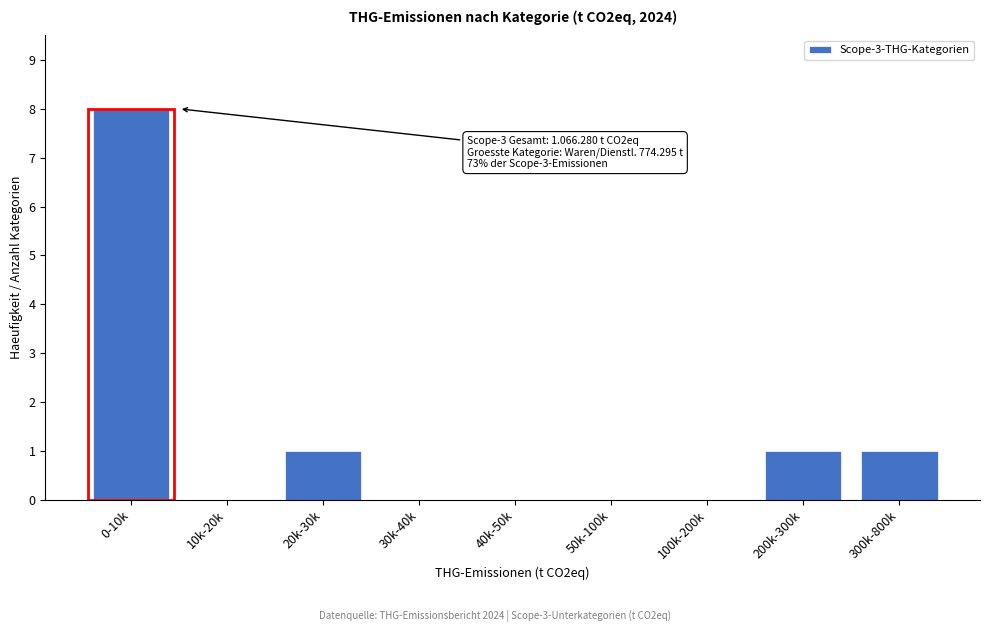

Reading left to right, extract all data points from this chart.

0-10k=8	10k-20k=0	20k-30k=1	30k-40k=0	40k-50k=0	50k-100k=0	100k-200k=0	200k-300k=1	300k-800k=1